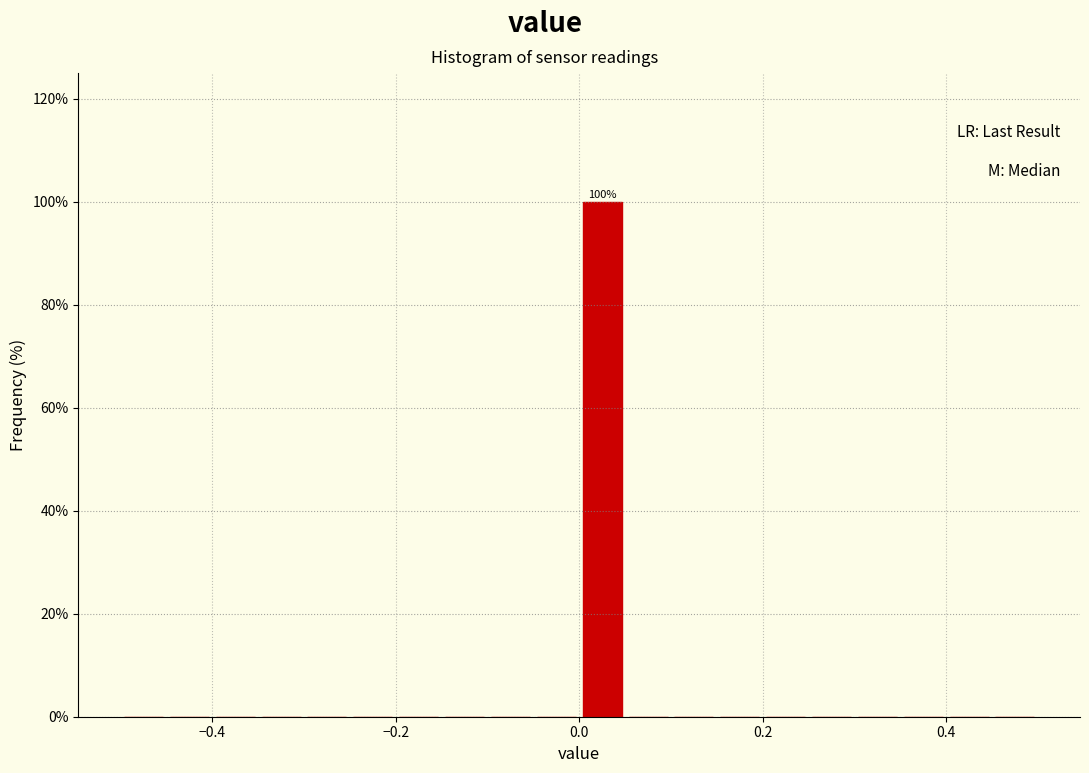

Around what value on the x-axis is the tallest bar? Give the approximate position of its centre, as read against the axis.

0.02